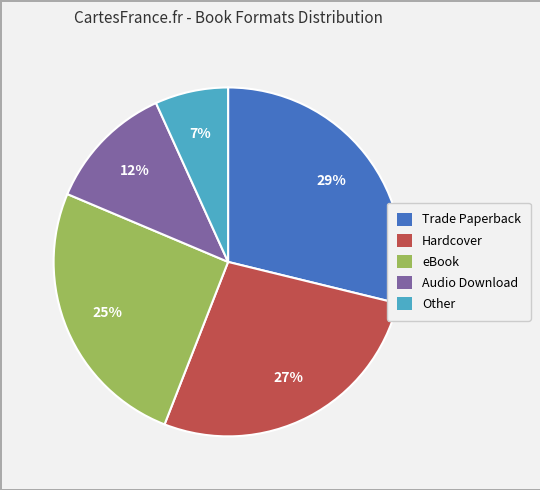

Is there any slice that represents more than half of the pie?

No